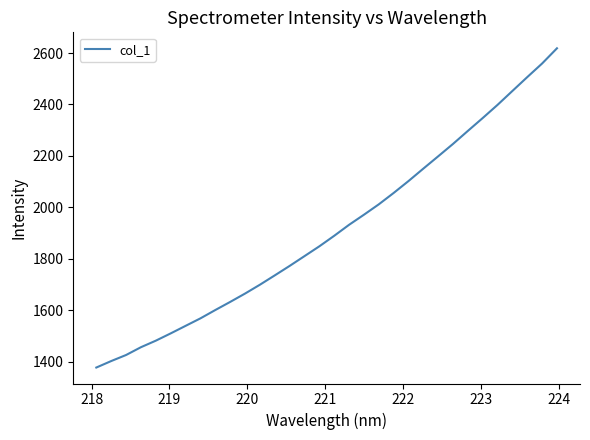

What is the difference between the second highest and minimum values?

1182.6